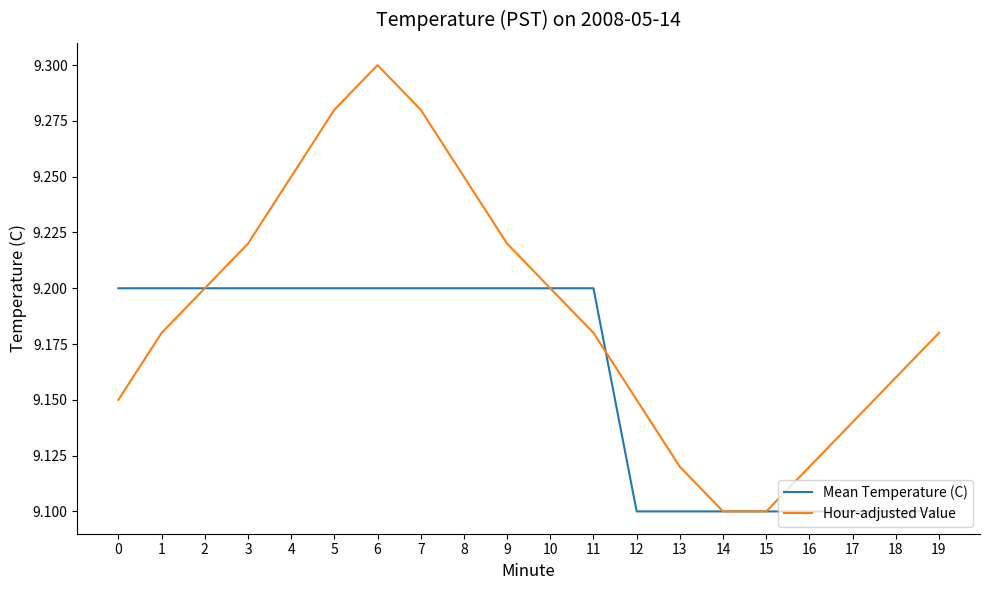

How many distinct data groups are displayed?

2